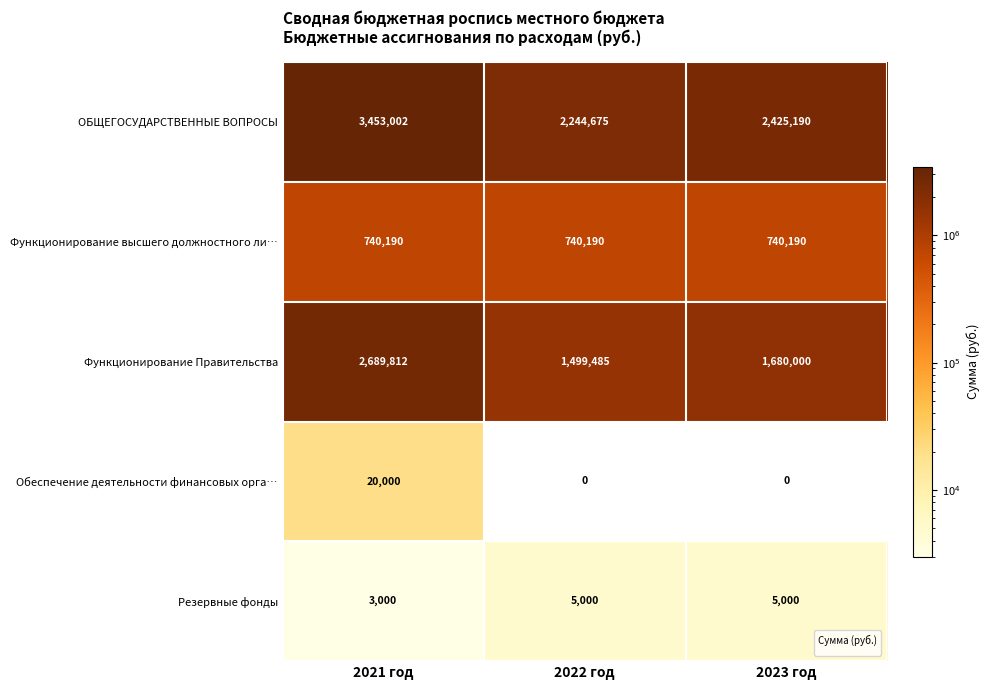

List the series in order of their peak value, highest first.

ОБЩЕГОСУДАРСТВЕННЫЕ ВОПРОСЫ, Функционирование Правительства, Функционирование высшего должностного ли…, Обеспечение деятельности финансовых орга…, Резервные фонды